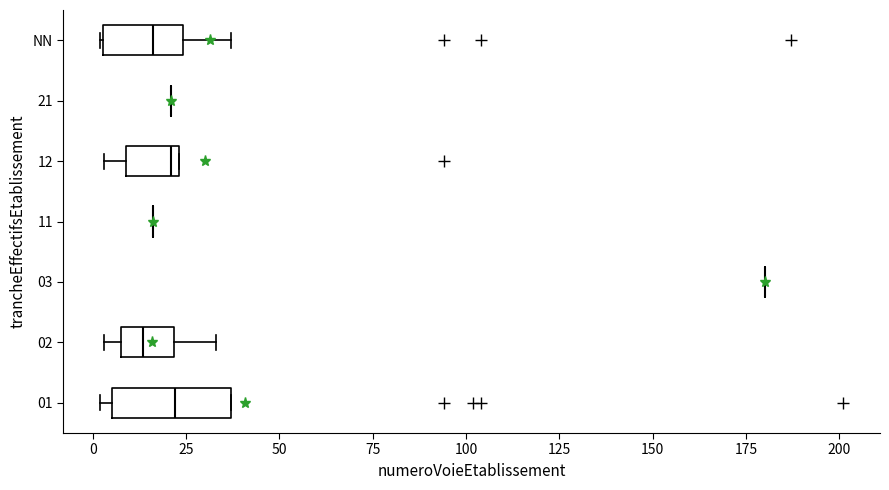

Reading bottom to top, transcribe this box plot: for each box, give where its median line is, the range the box spans, and where its two whiskers end, as read against the x-axis. The values are not printed on the chart, so give them approximately, as read against the axis.

01: median 20, box 5 to 35, whiskers 0 to 35
02: median 15, box 10 to 20, whiskers 5 to 35
03: box collapsed to a line at 180, whiskers 180 to 180
11: box collapsed to a line at 15, whiskers 15 to 15
12: median 20, box 10 to 25, whiskers 5 to 25
21: box collapsed to a line at 20, whiskers 20 to 20
NN: median 15, box 5 to 25, whiskers 0 to 35